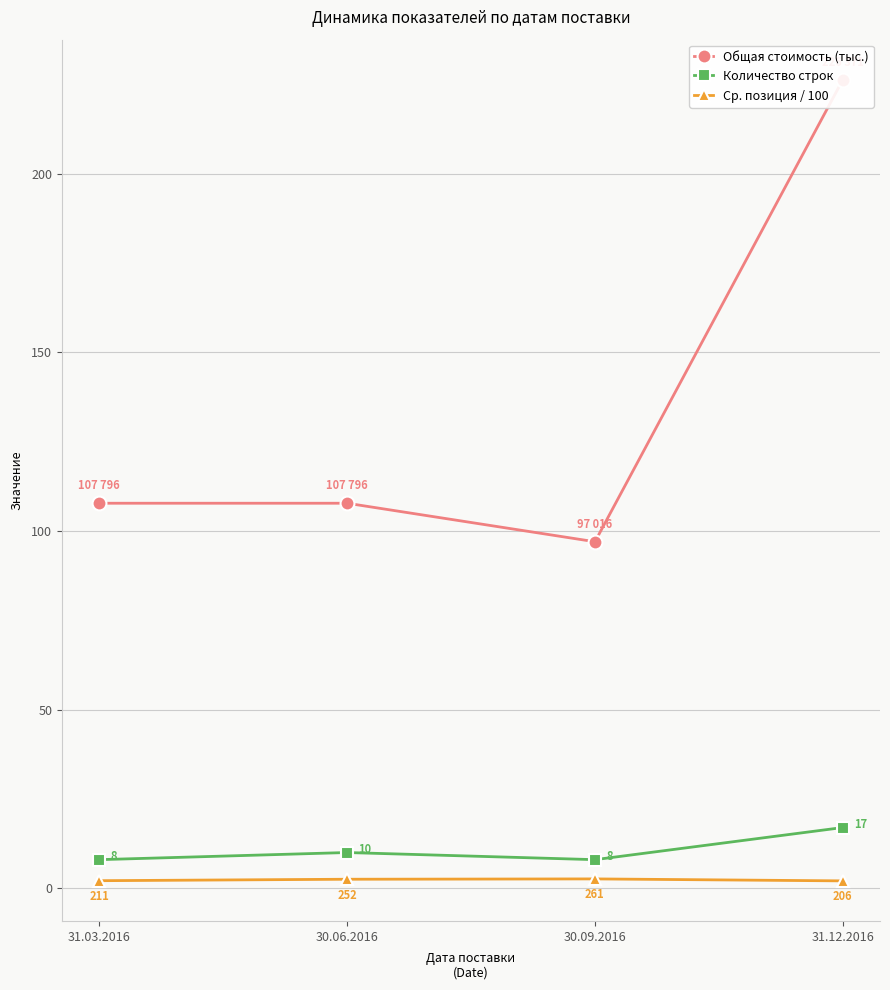

Which series has the largest range (max minus min)?

Общая стоимость (тыс.)